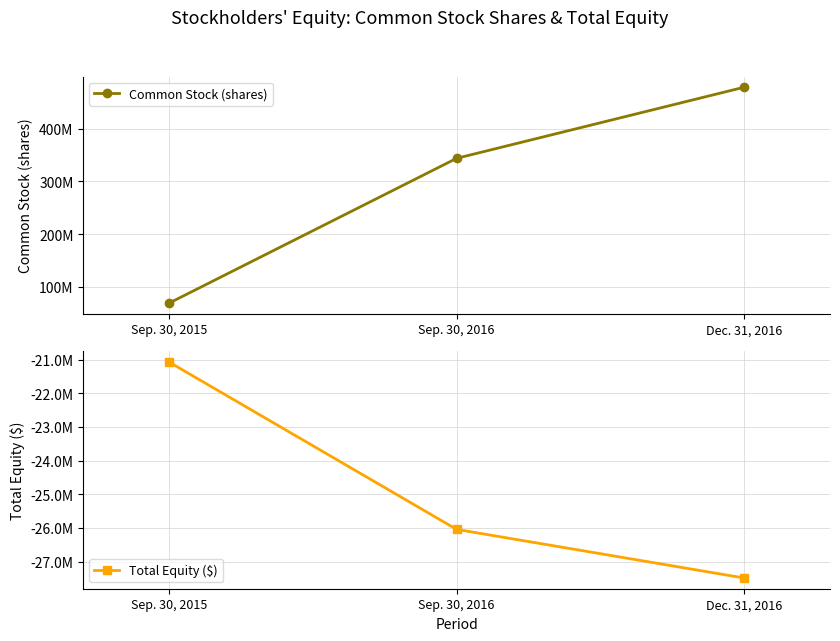

What is the label of the 2nd point from the left?

Sep. 30, 2016